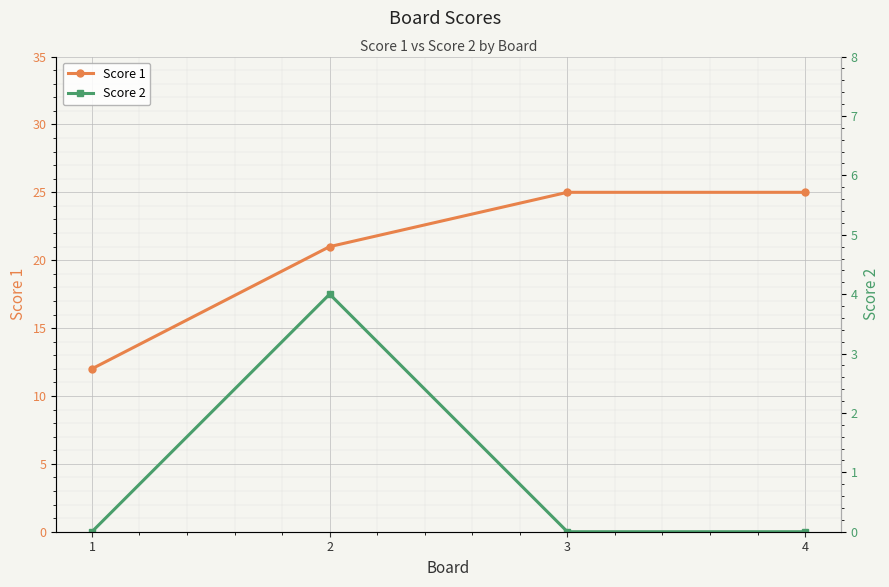

The value of Score 1 at 1 is 12. True or false?

True